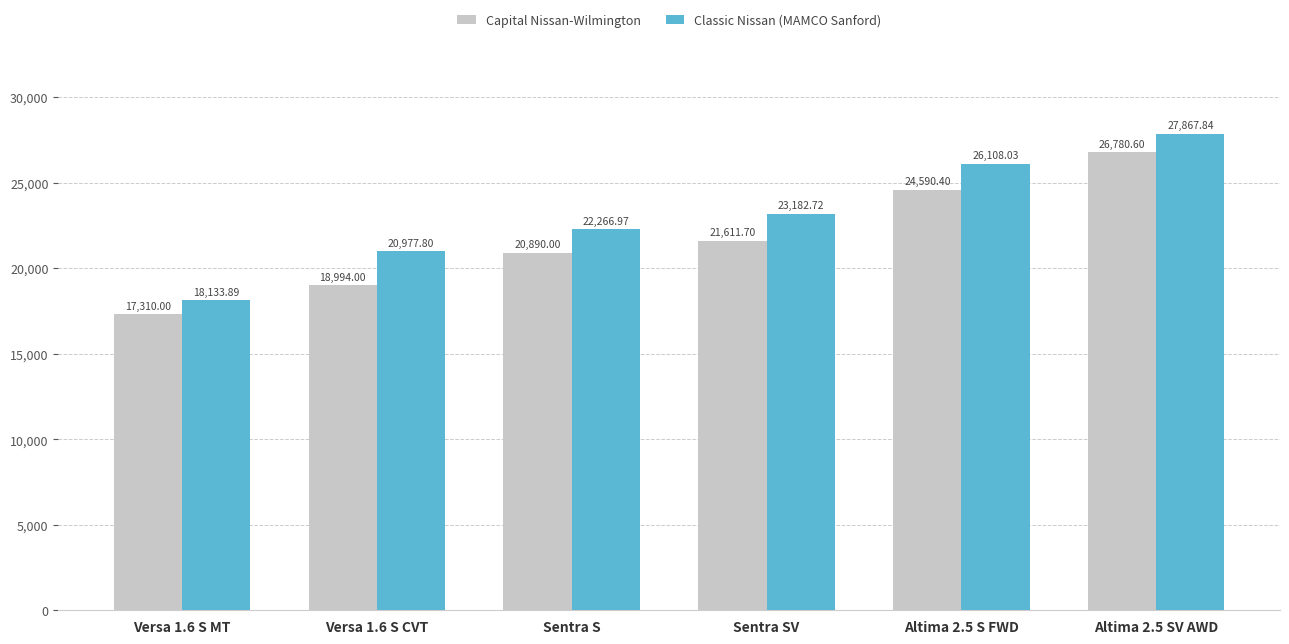

Which series has the largest range (max minus min)?

Classic Nissan (MAMCO Sanford)